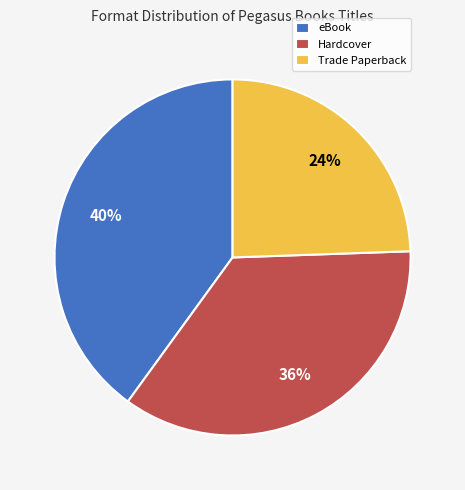

Which category has the smallest portion of the pie?

Trade Paperback